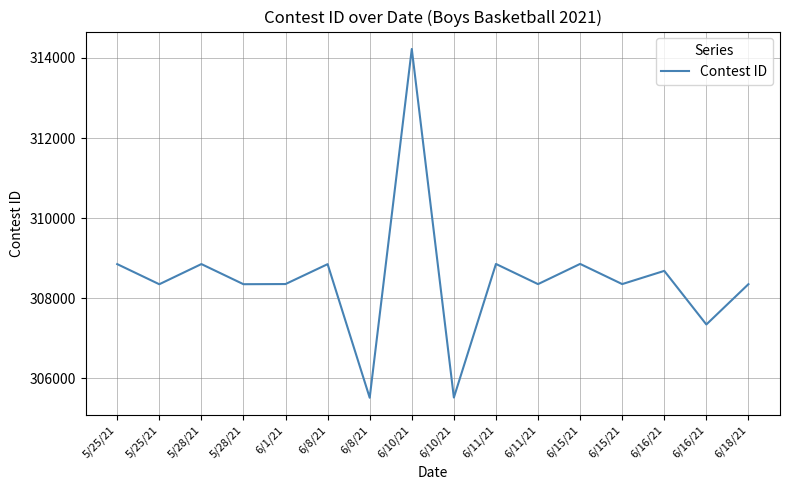

Is this an area chart (filled region under the line)?

No